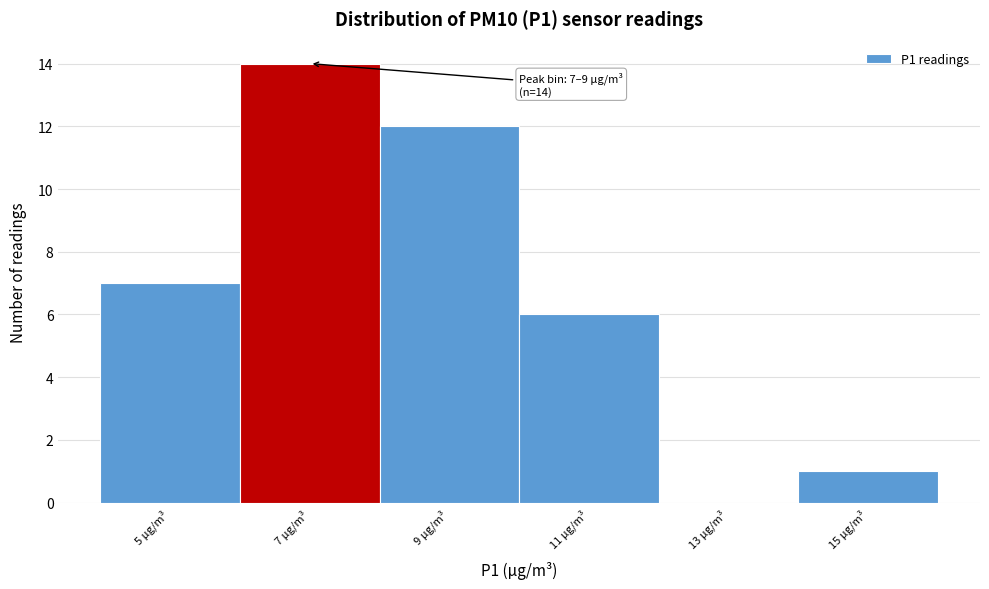

Reading left to right, transcribe all the data shown in this chart.

5 µg/m³=7	7 µg/m³=14	9 µg/m³=12	11 µg/m³=6	13 µg/m³=0	15 µg/m³=1